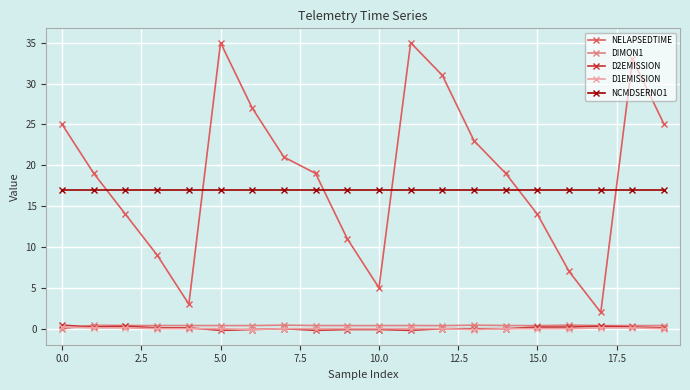

What is the average value of the NELAPSEDTIME series?

18.9